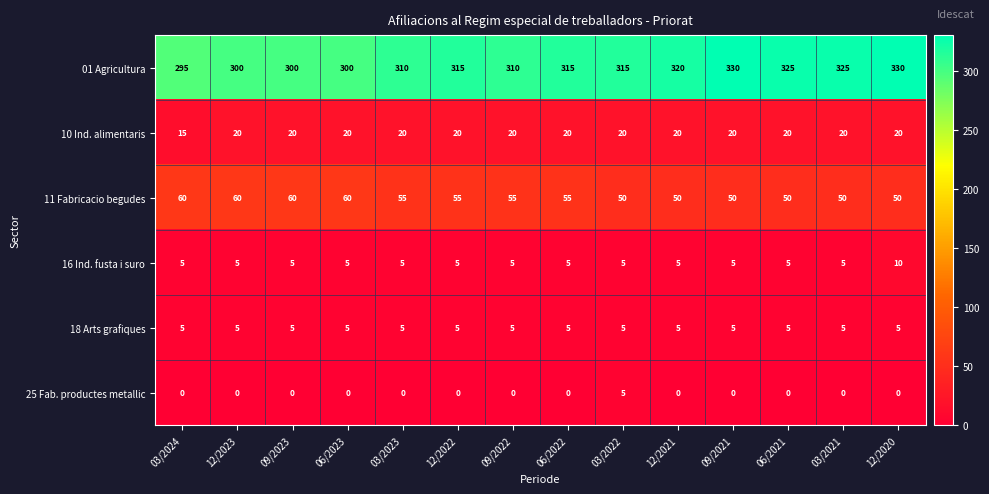

How many 11 Fabricacio begudes values are between 50 and 60?

14